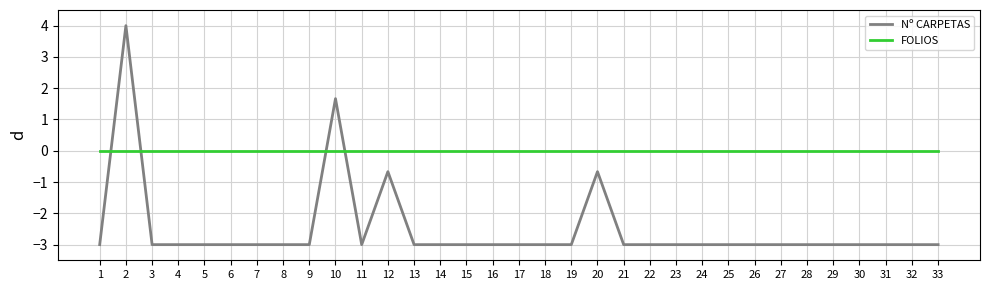

Which series has the widest spread of values?

Nº CARPETAS